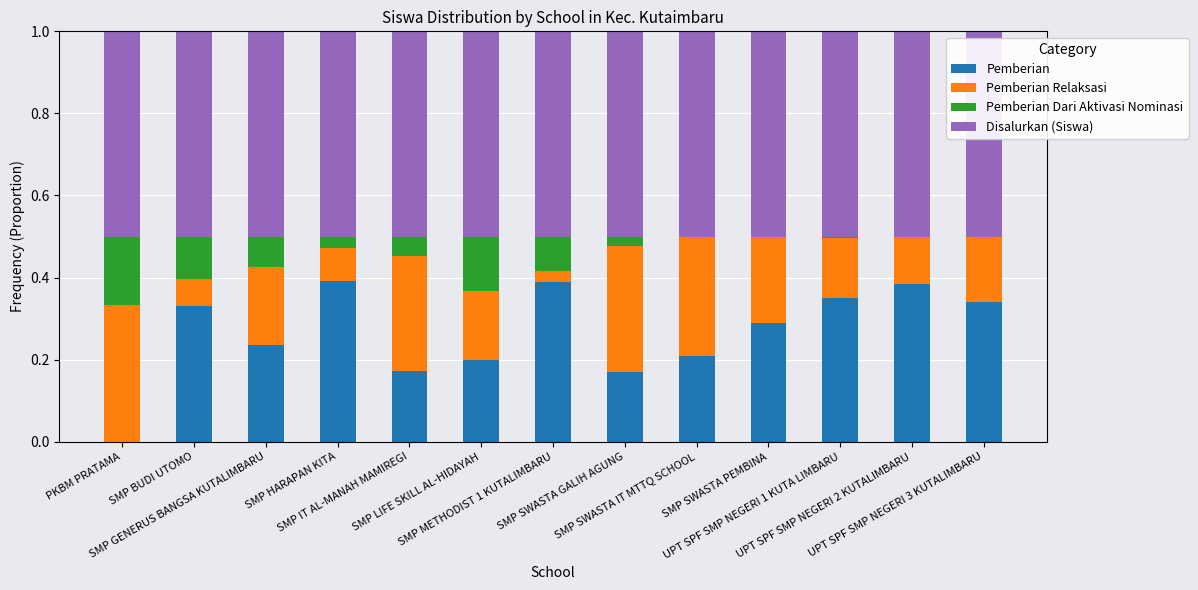

How many positive values does the Pemberian series have?

12